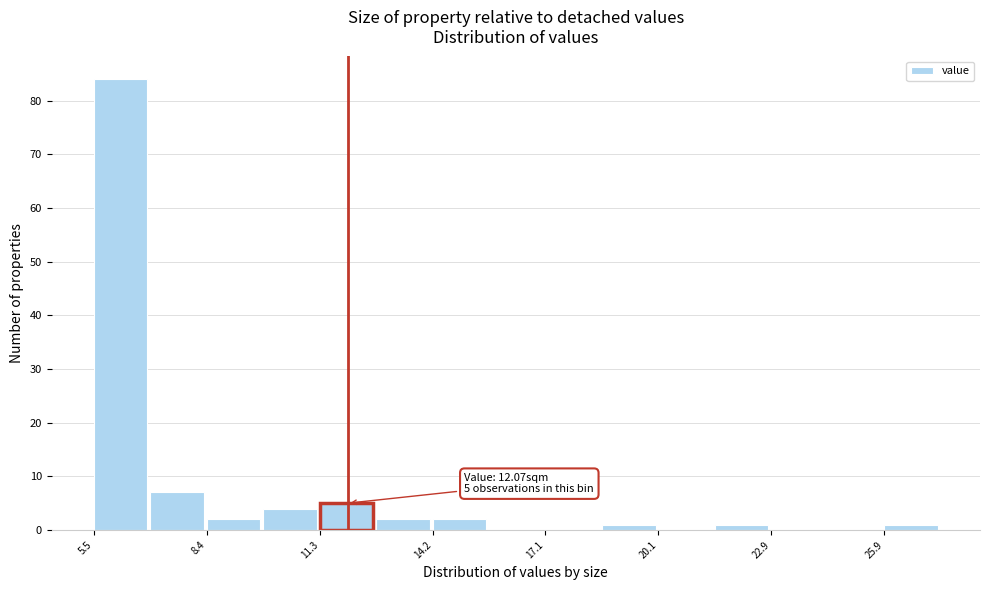

Read against the x-axis, roughly where is the centre of the tallest bar?

6.0